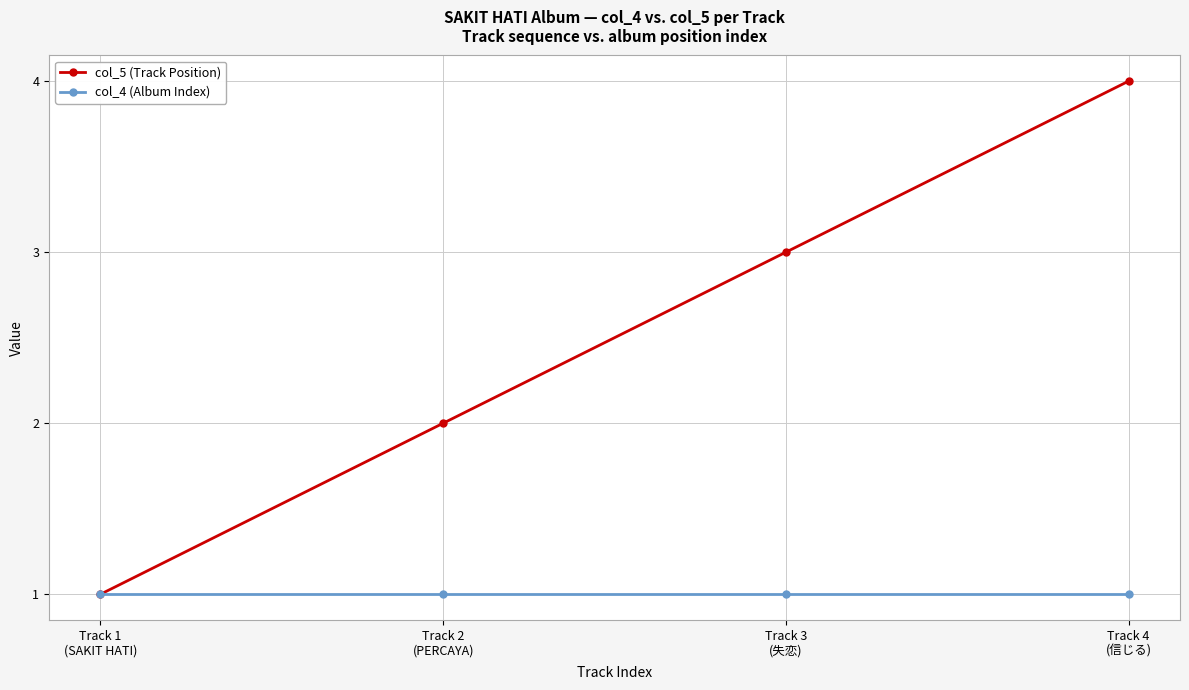

What is the sum of the col_5 (Track Position) values at Track 2
(PERCAYA) and Track 1
(SAKIT HATI)?

3